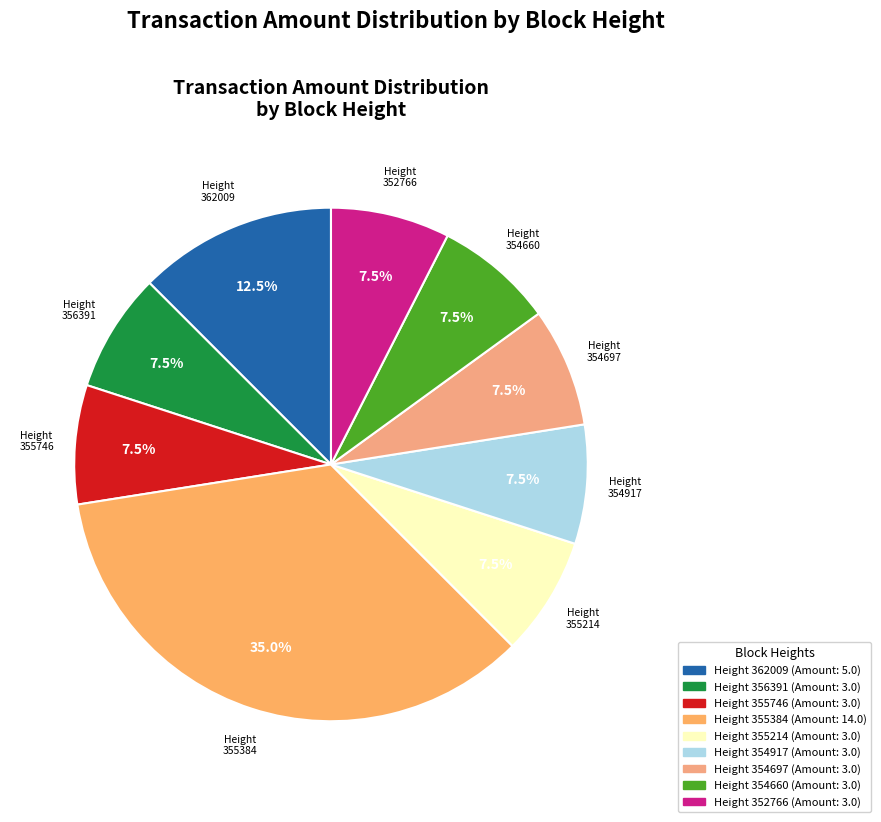

Does any single category account for the majority?

No